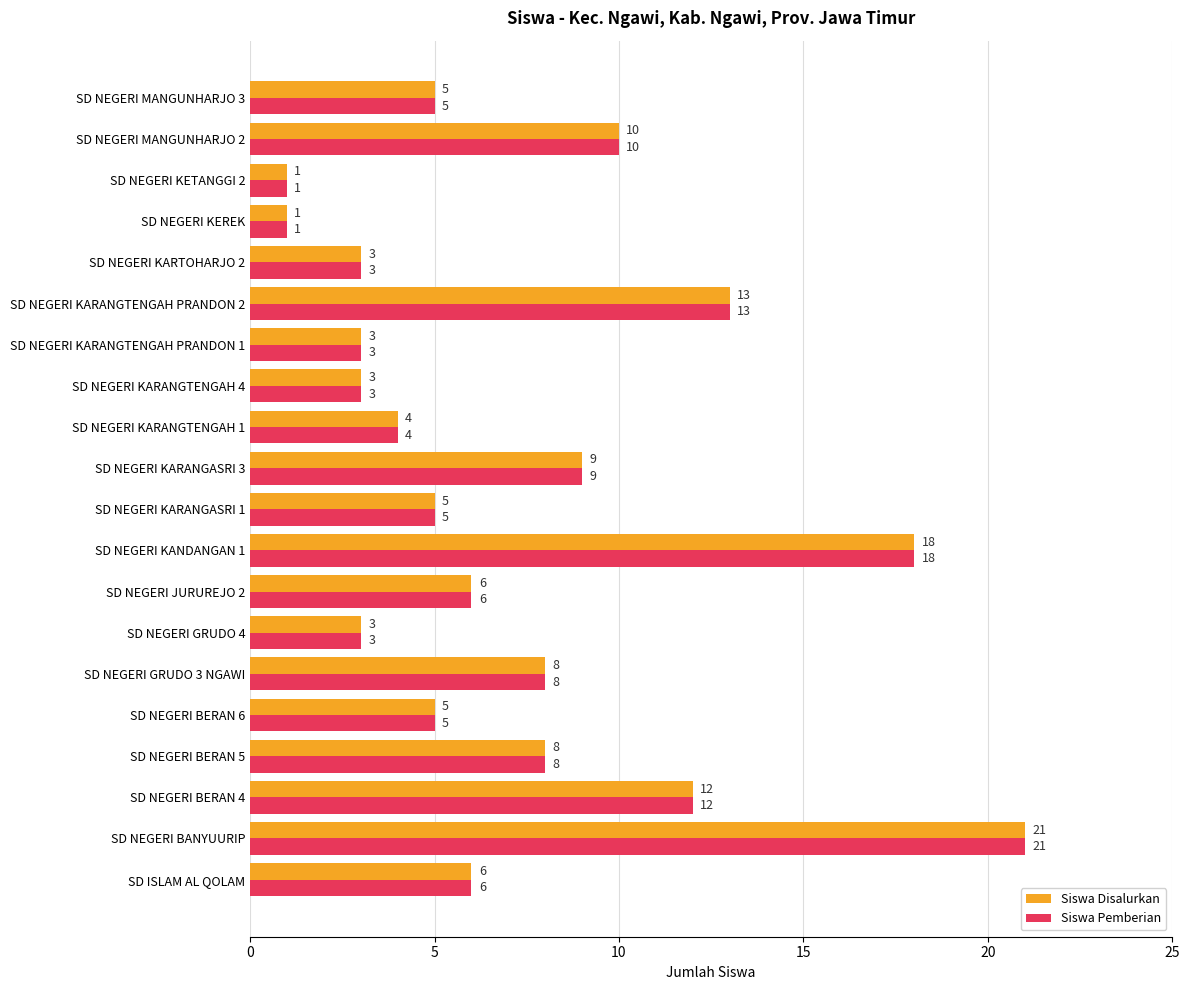

What is the sum of all Siswa Disalurkan values?

144